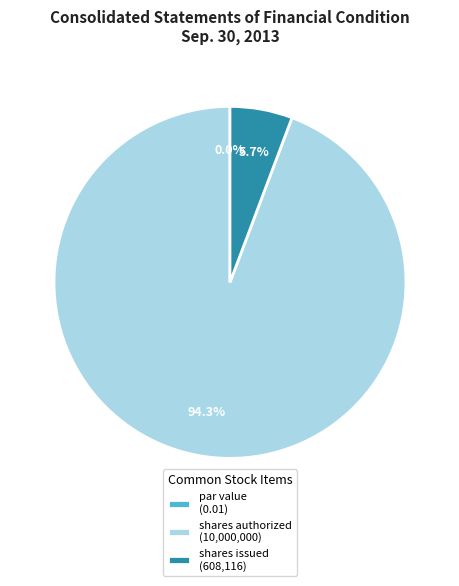

Which category accounts for the majority?

Common Stock, shares authorized